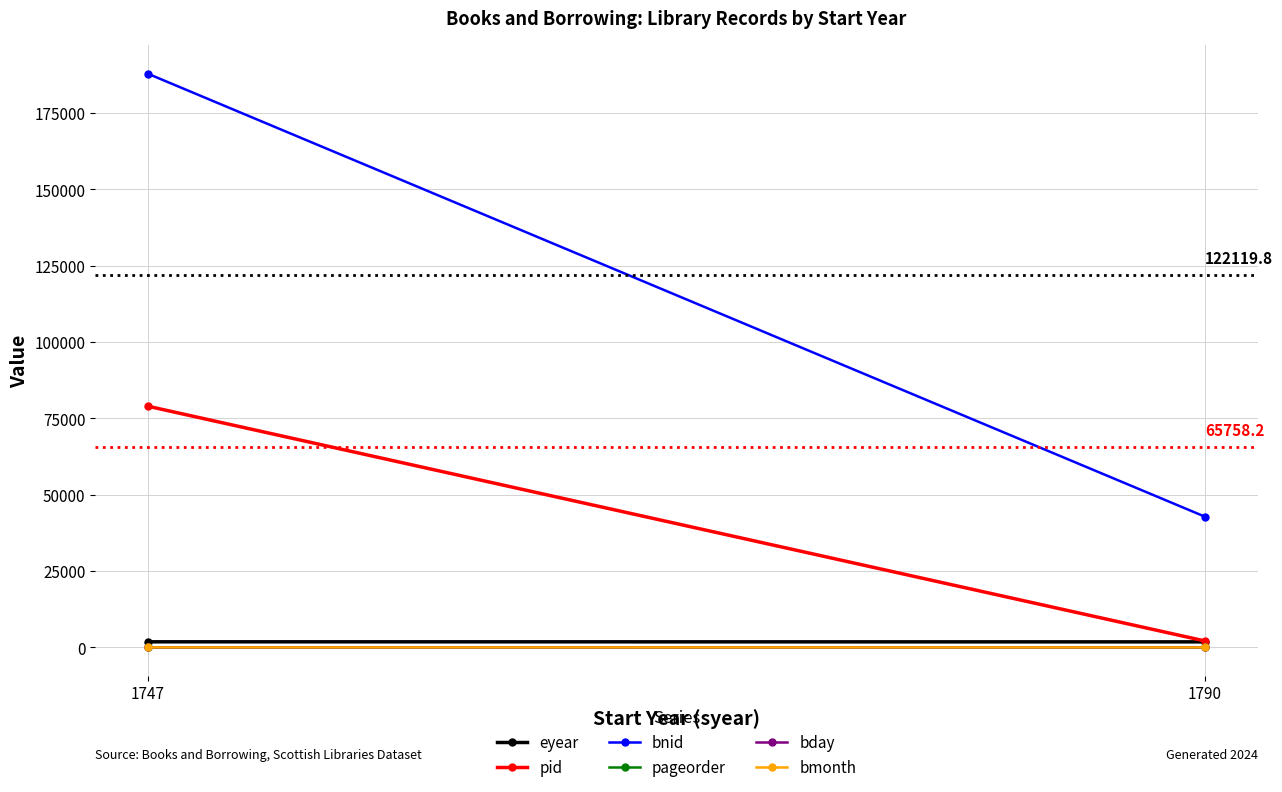

Is the value of bday at 1790 greater than the value of bmonth at 1790?

Yes